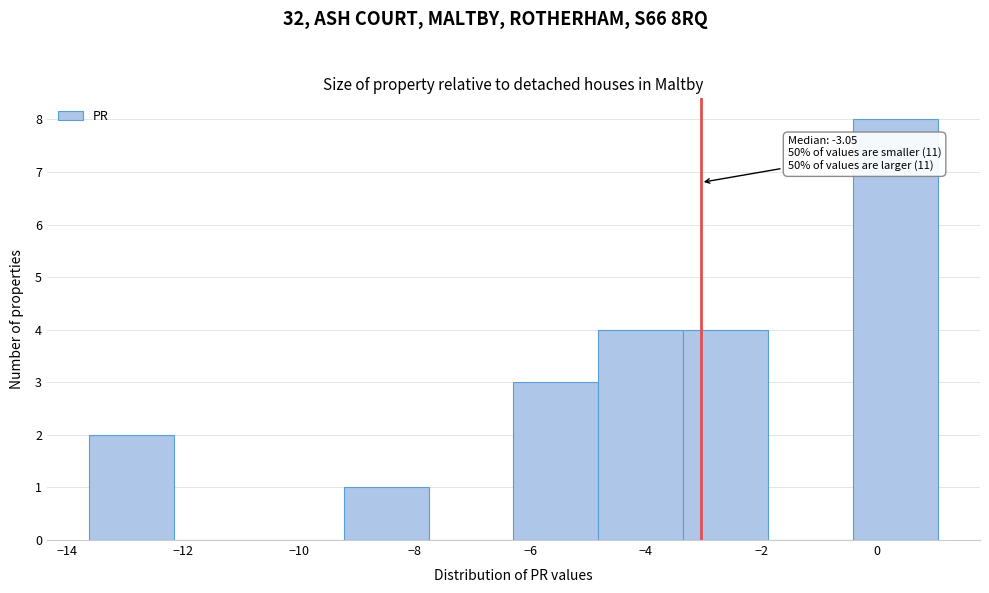

Which range on the x-axis has the tallest bar?

-0.4 to 1.0